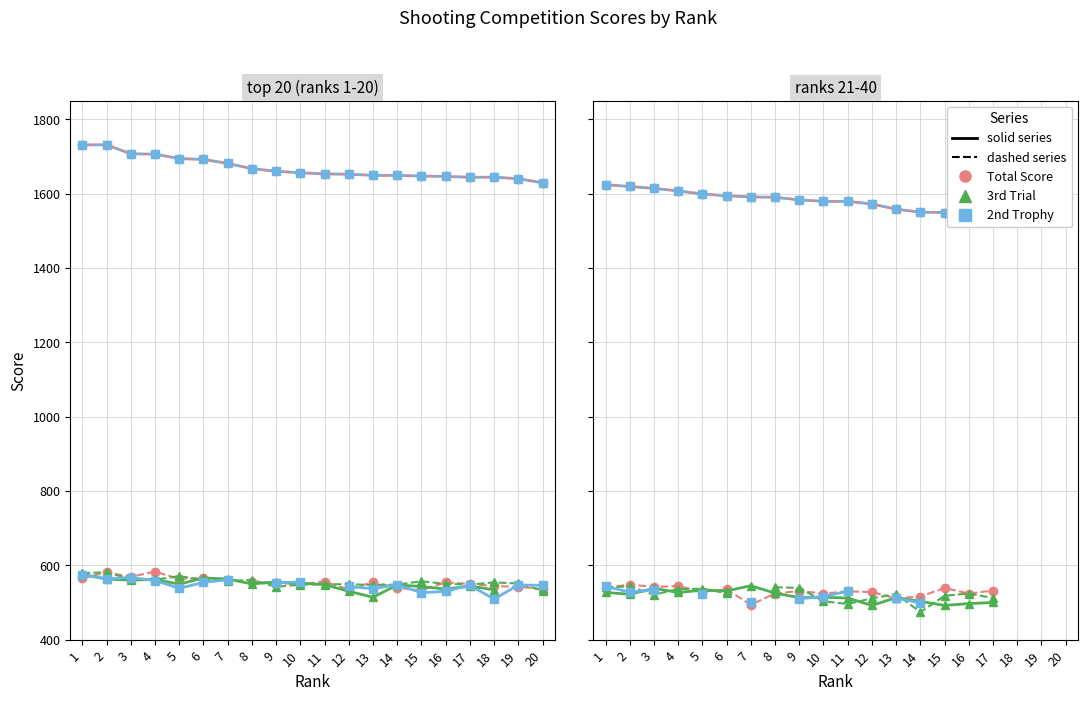

At which category does 2nd Trophy (solid) reach its first local valley?

2